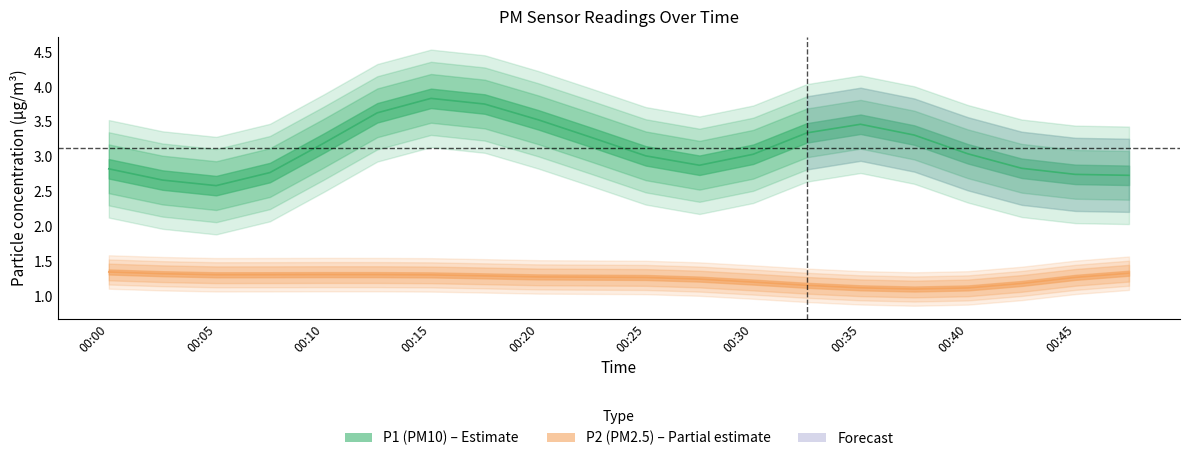

True or false: P1 and P2 intersect in this chart.

False